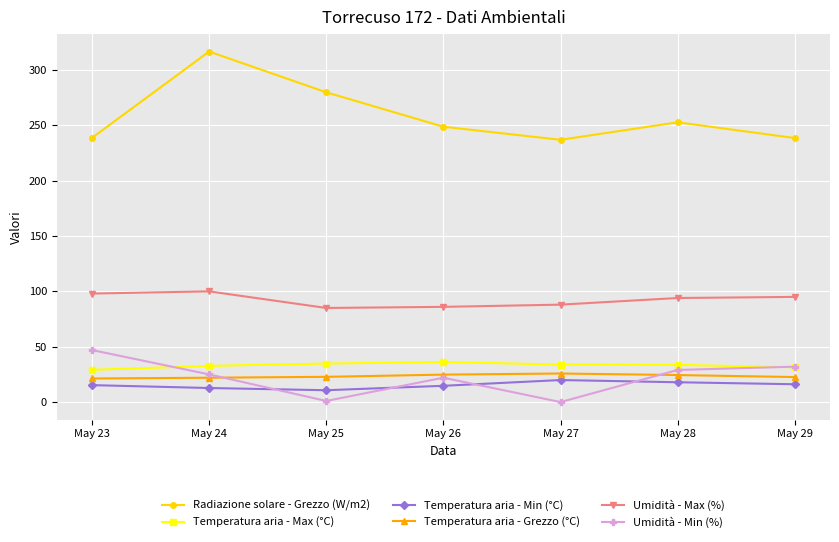

Which label corresponds to the largest value in the chart?

May 24